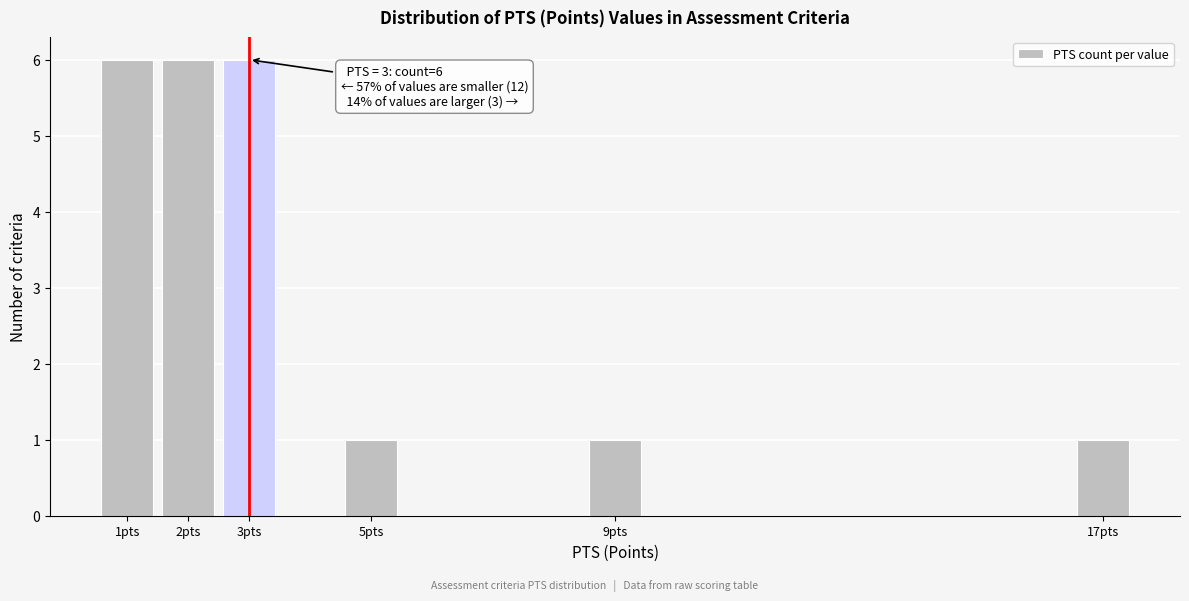

Reading right to left, what are all the values shown in this chart?

1	1	1	6	6	6